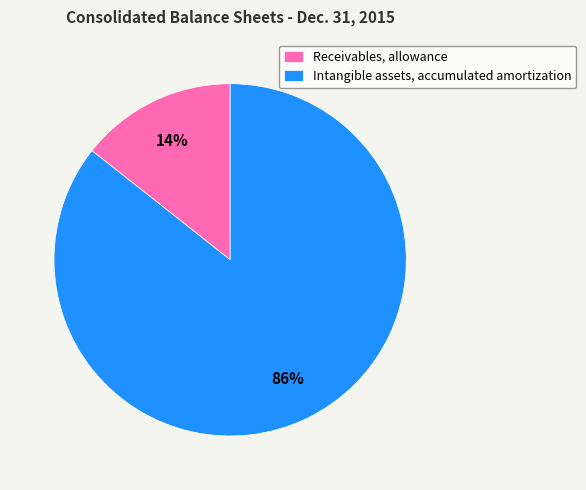

Which slice is the smallest?

Receivables, allowance